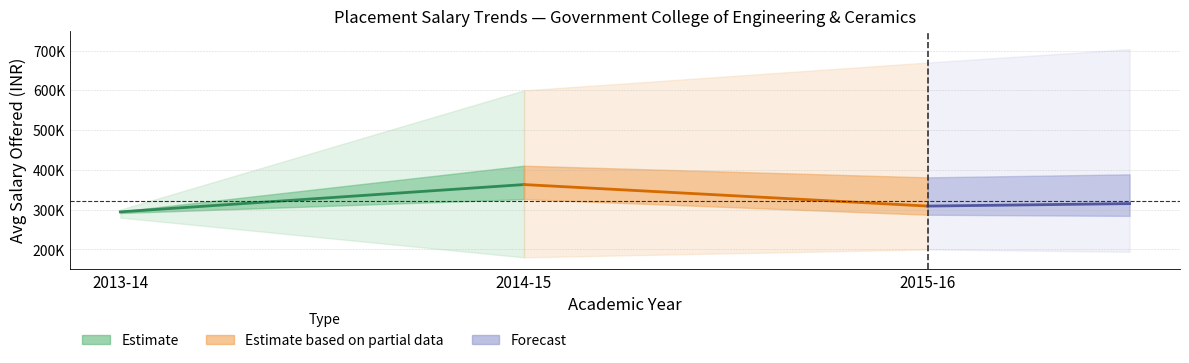

List the series in order of their overall mean, lowest first.

Forecast, Estimate, Estimate based on partial data